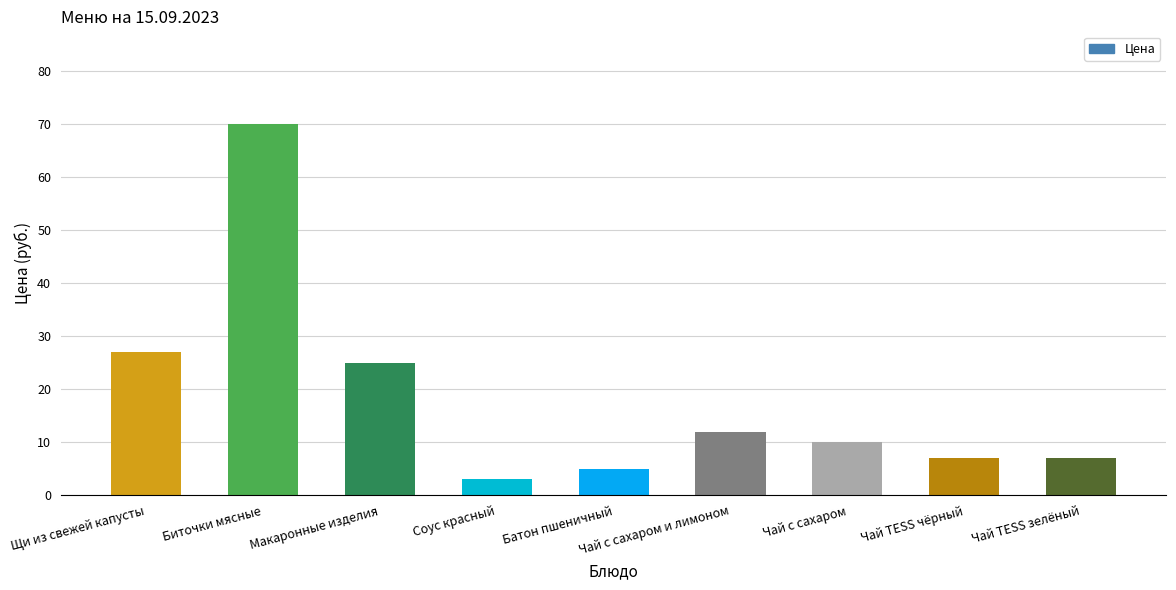

What is the difference between the second highest and minimum values?

24